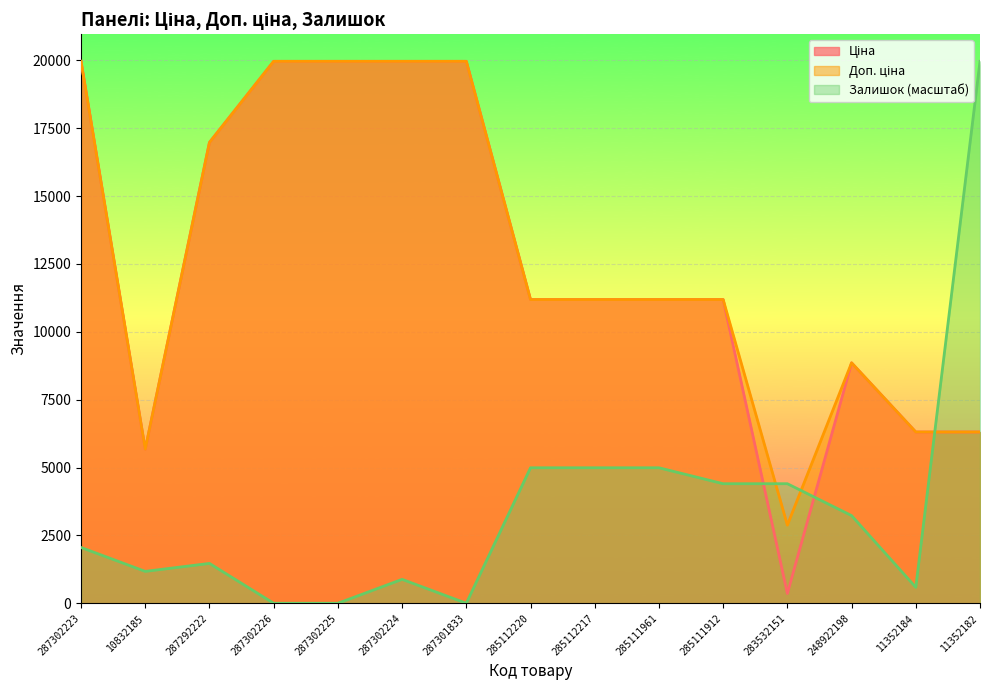

What is the difference between the maximum and minimum values in the Доп. ціна series?

17085.4